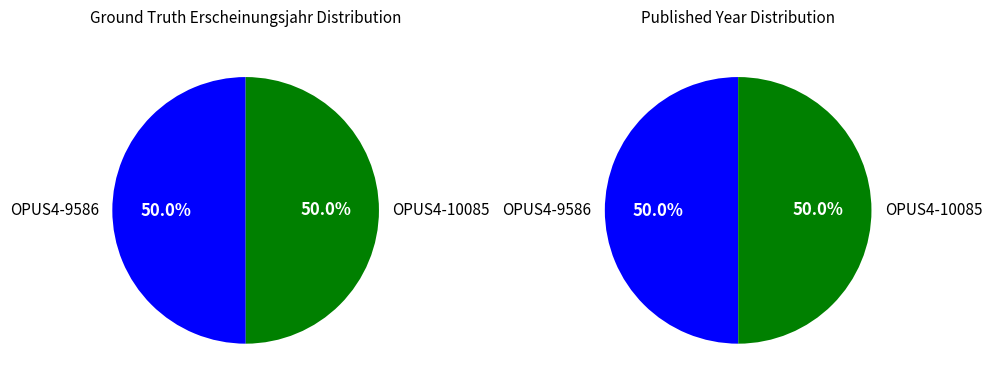

Is it true that OPUS4-9586 is 50% of the pie?

True